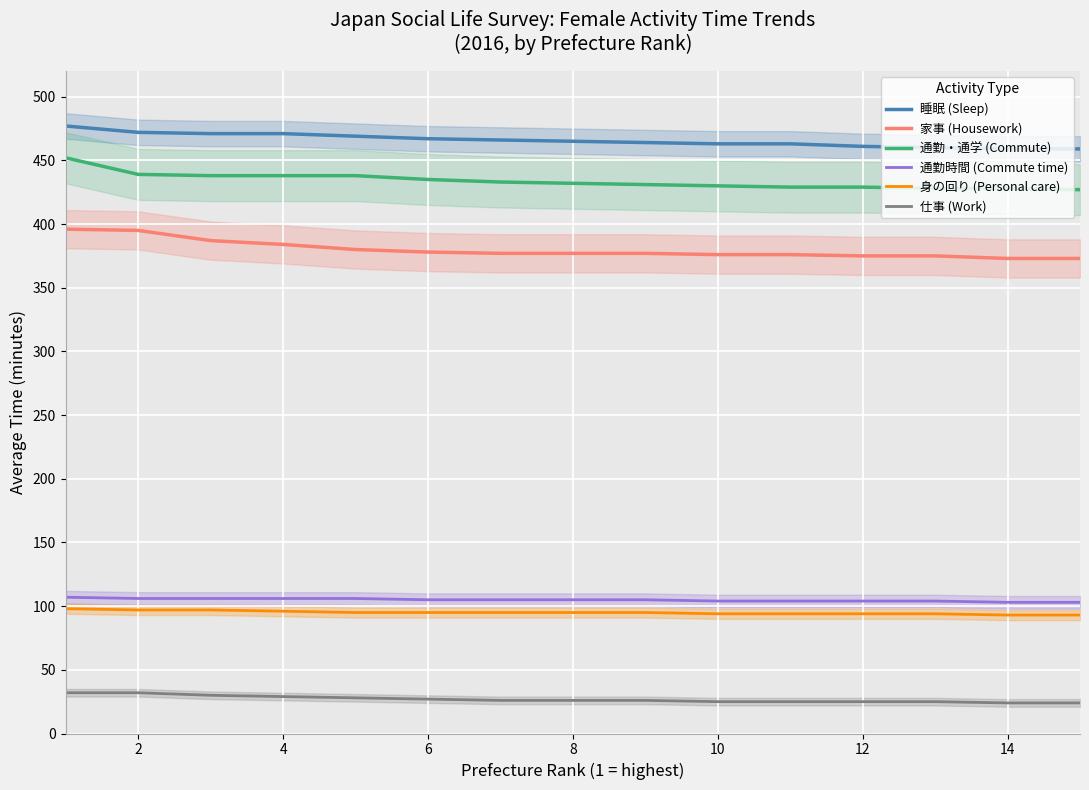

Is the value of 身の回り (Personal care) at 12 greater than the value of 睡眠 (Sleep) at 8?

No